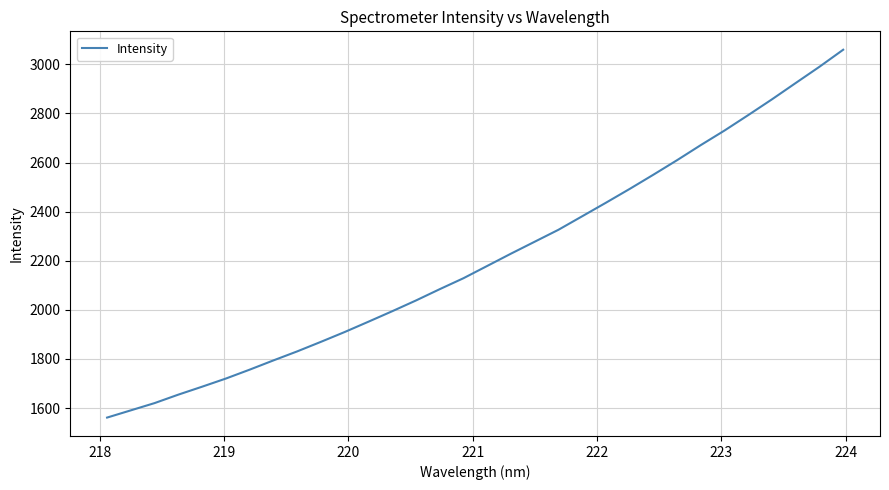

What is the minimum value shown in the chart?

1561.2